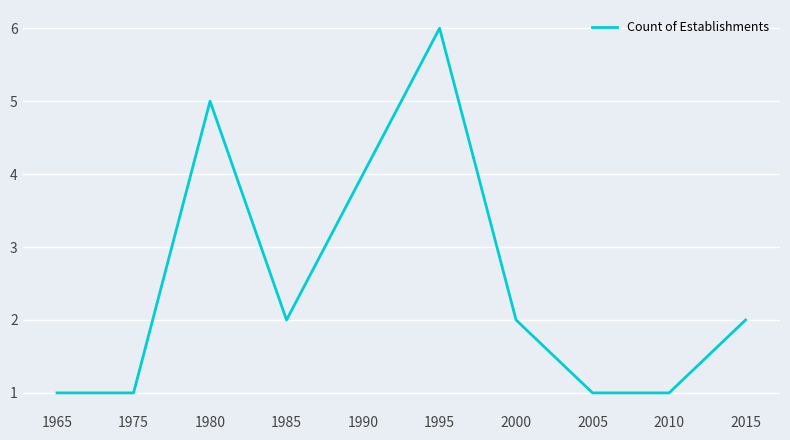

The chart shows a value of 1 at 1975. True or false?

True